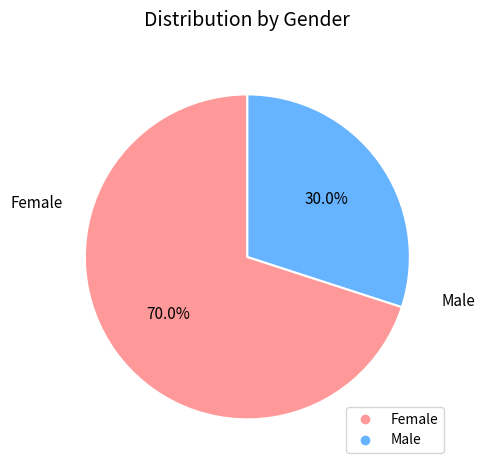

How many slices are in this pie chart?

2